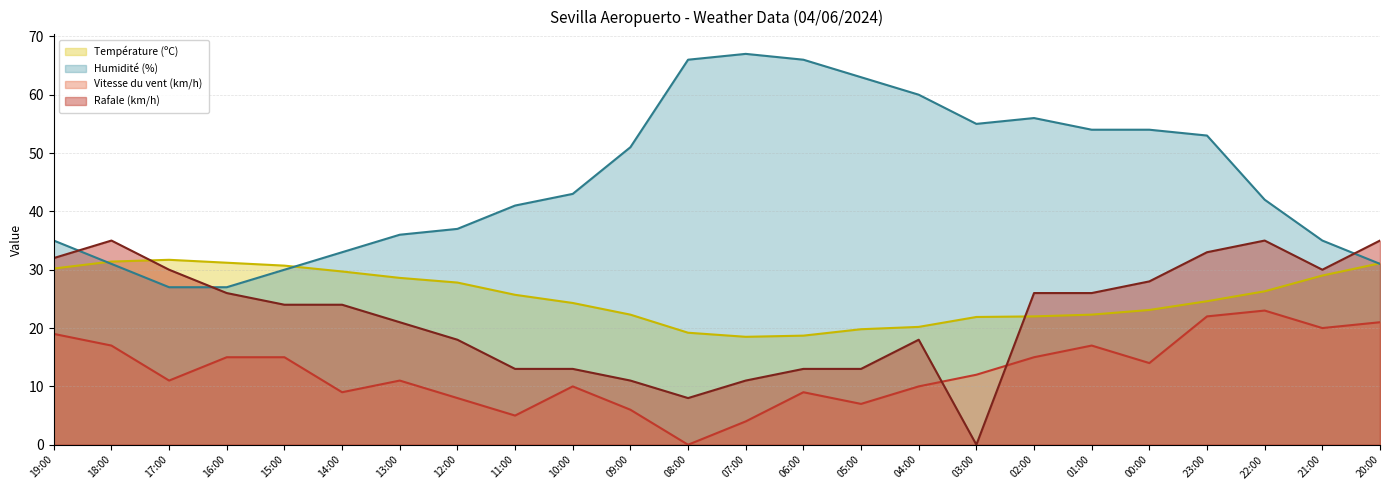

What is the highest value of the Température (ºC) (line) series?

31.7